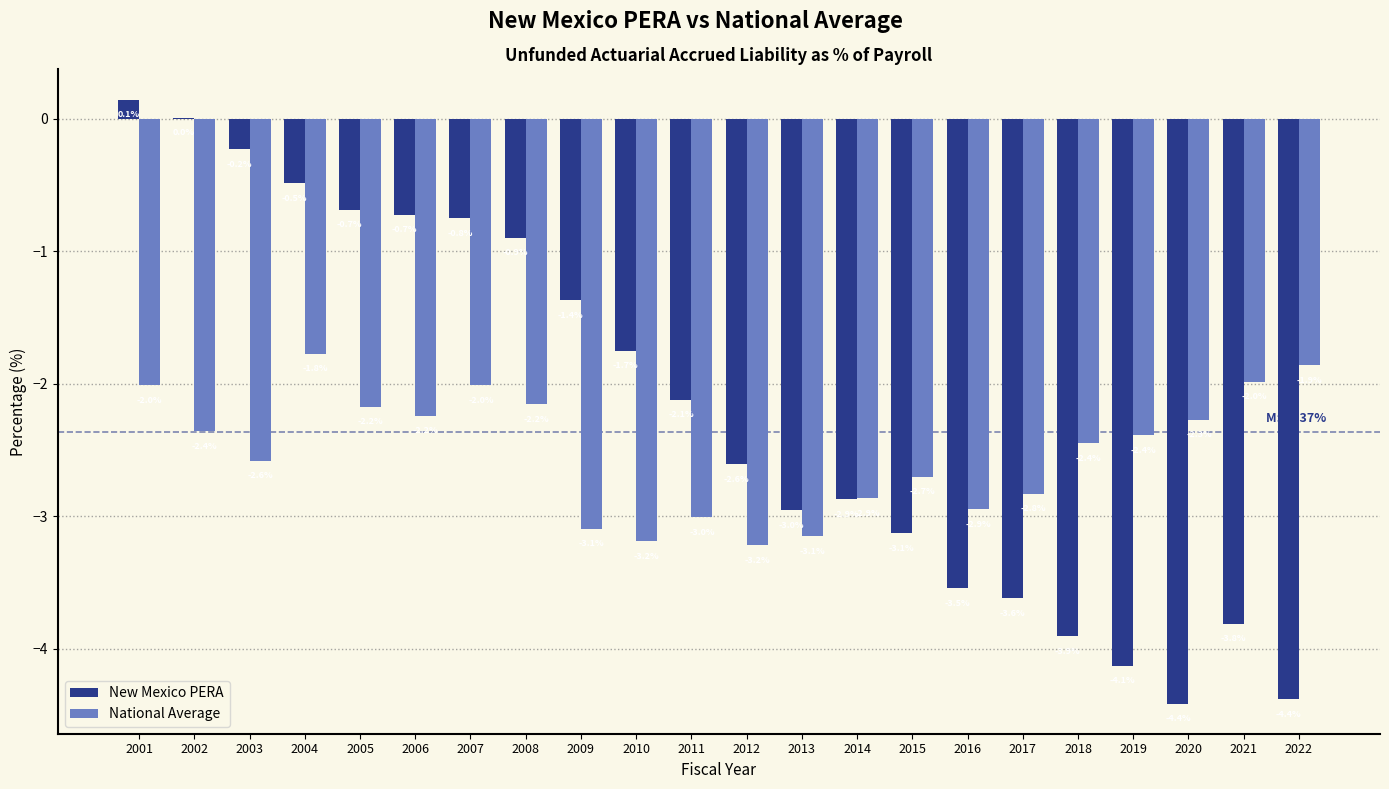

What value does the New Mexico PERA series have at 2022?

-4.4